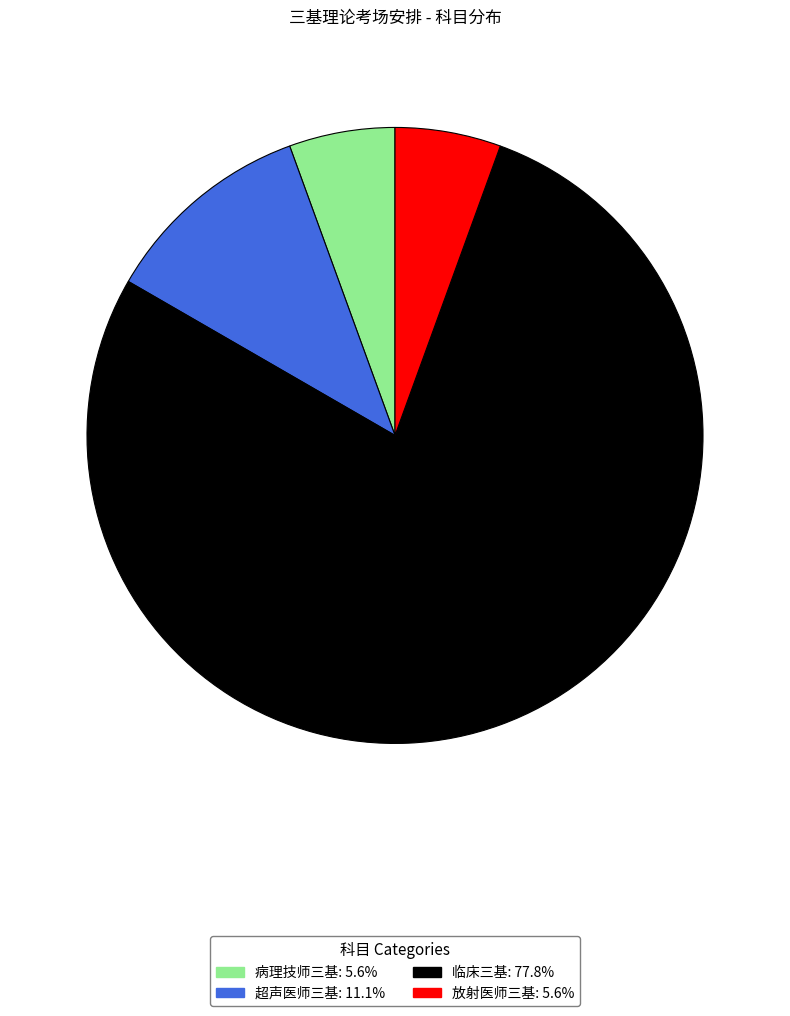

Approximately how many times larger is the value at 临床三基: 77.8% compared to 超声医师三基: 11.1%?

7.0